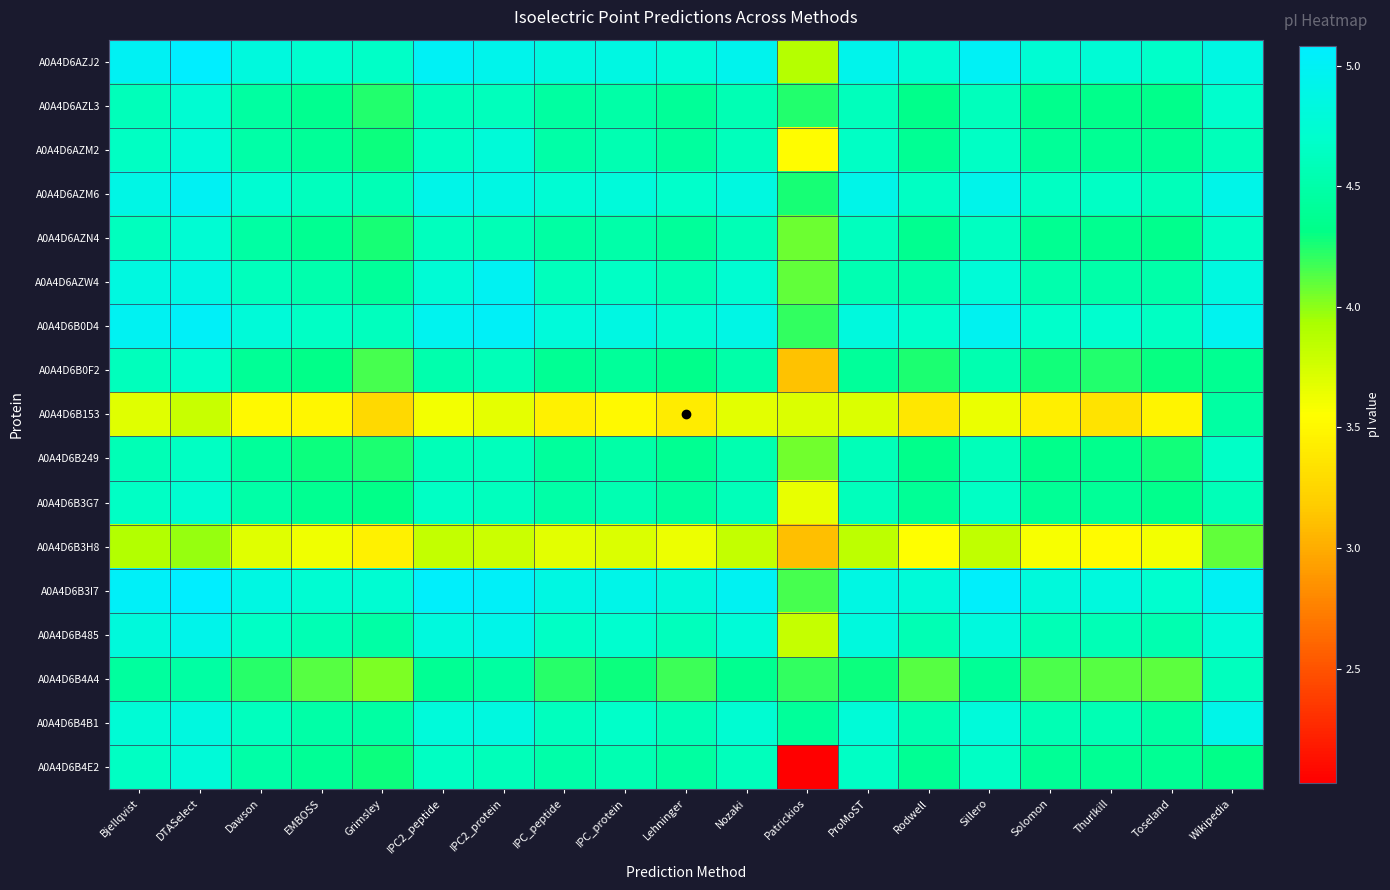

What is the total value across all series at Lehninger?

74.8